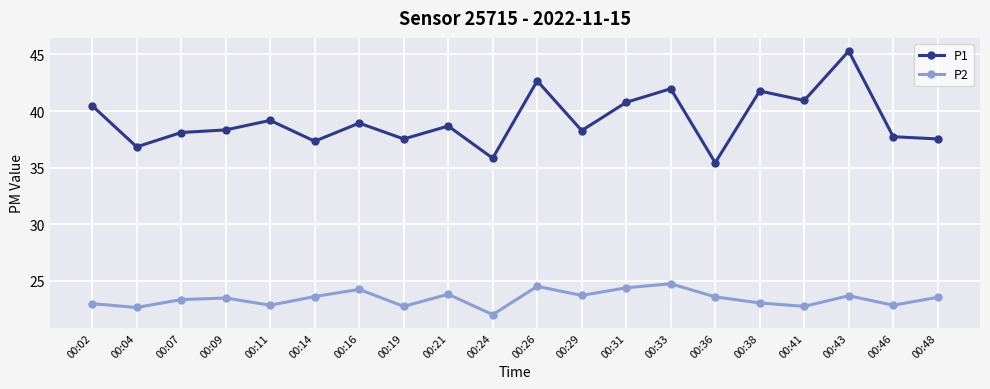

True or false: P2 and P1 cross at least once.

False